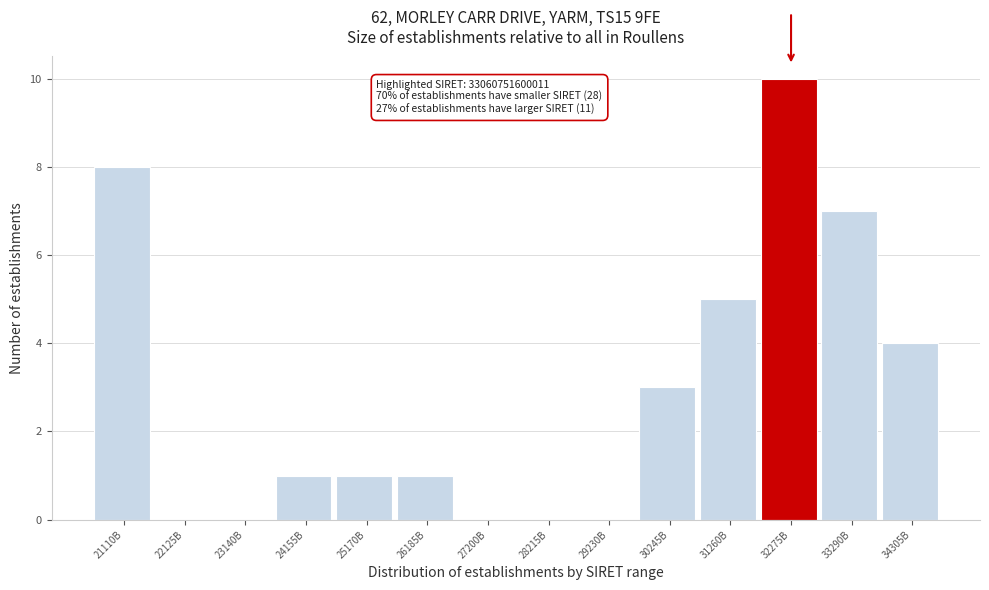

Reading left to right, transcribe all the data shown in this chart.

21110B=8	22125B=0	23140B=0	24155B=1	25170B=1	26185B=1	27200B=0	28215B=0	29230B=0	30245B=3	31260B=5	32275B=10	33290B=7	34305B=4